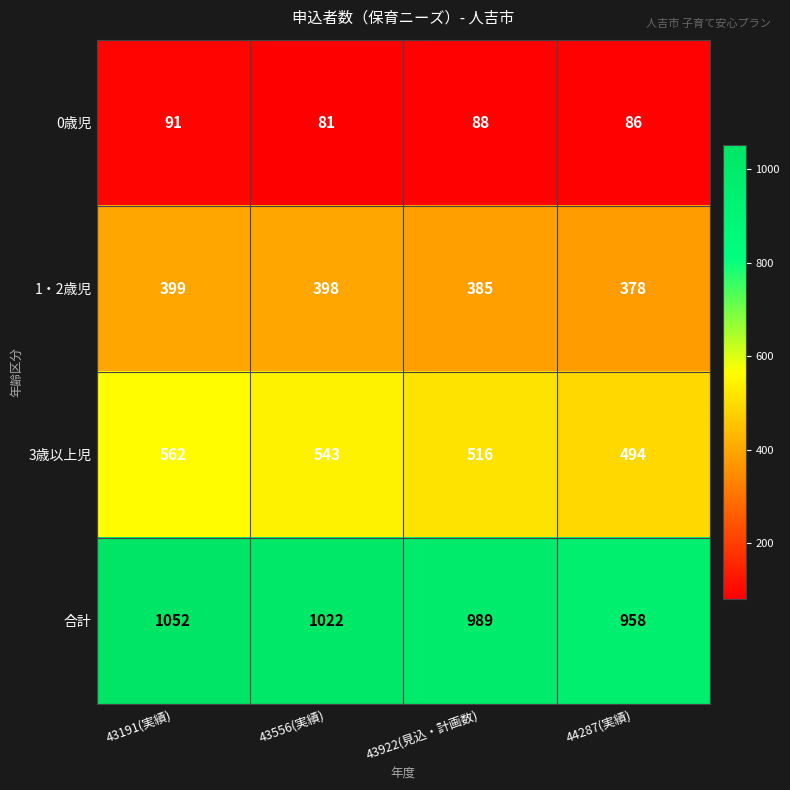

What is the sum of all 合計 values?

4021